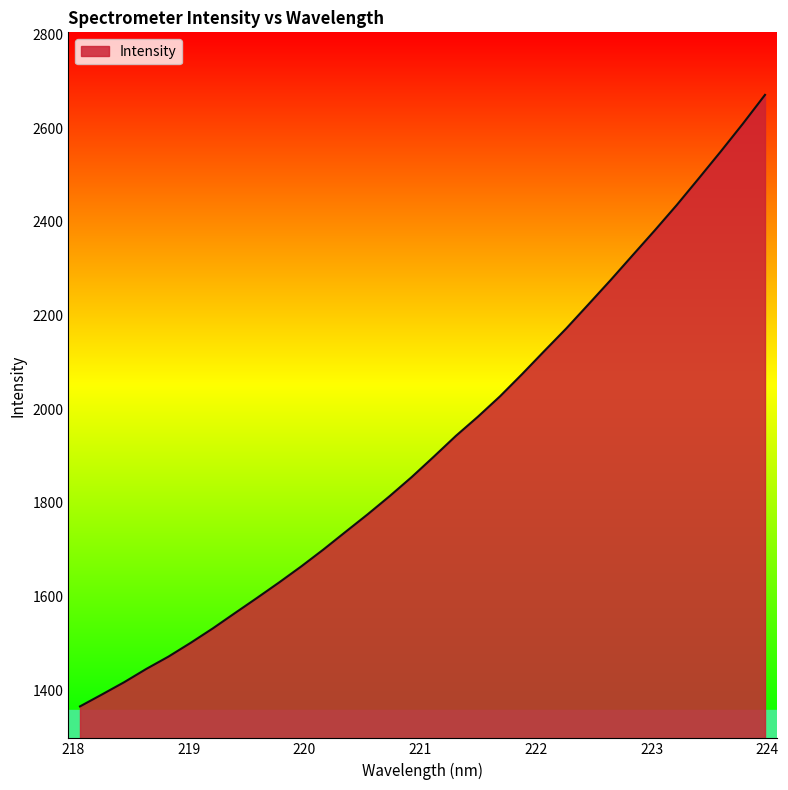

What is the difference between the maximum and minimum values?

1305.8